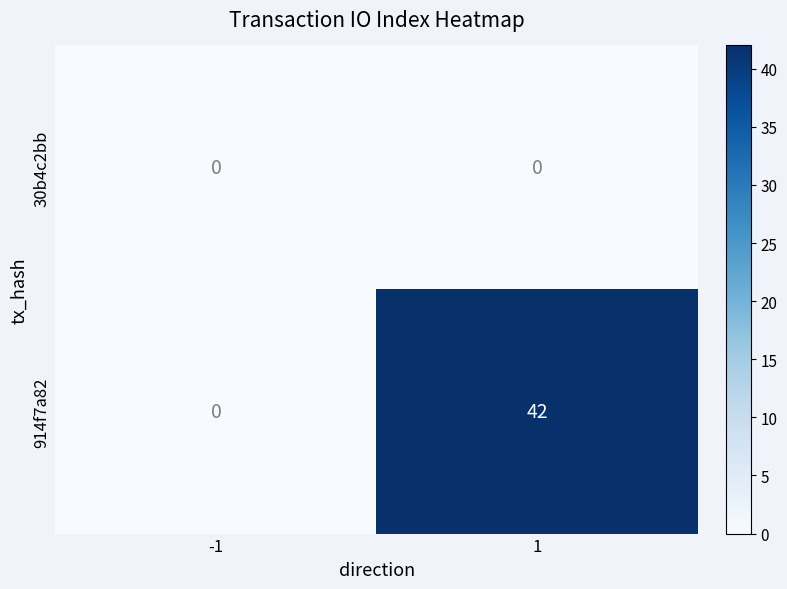

The value of 914f7a82 at 1 is 22. True or false?

False